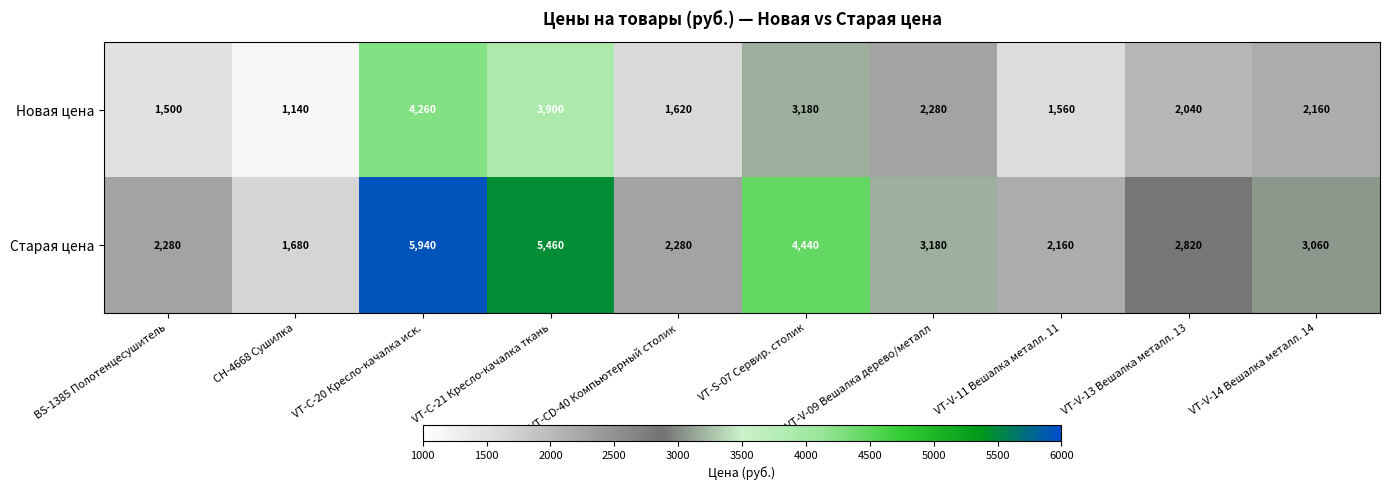

What is the highest value of the Старая цена series?

5940